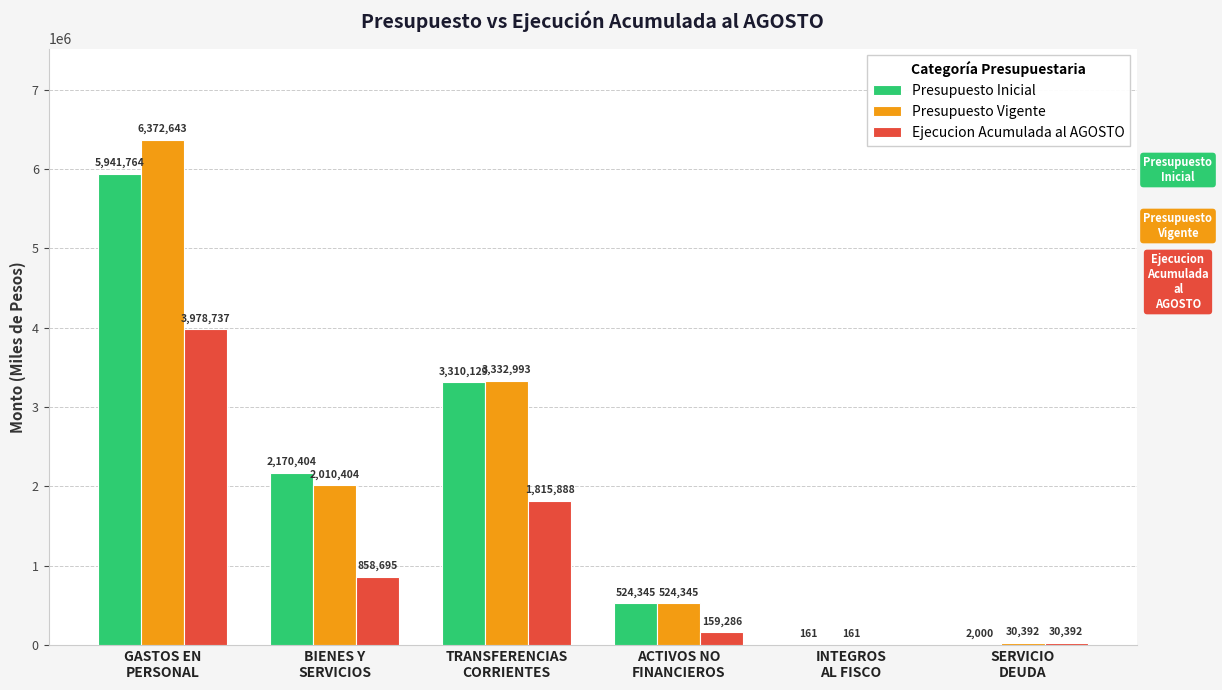

What is the average value of the Presupuesto Inicial series?

1991467